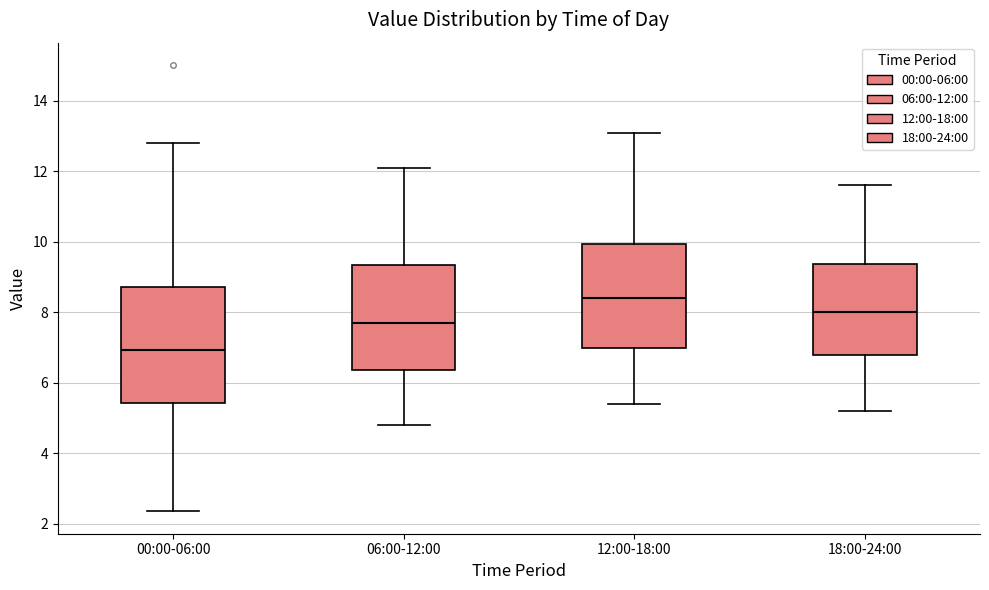

Comparing the boxes themselves (not the whiskers), which one is the tallest?

00:00-06:00